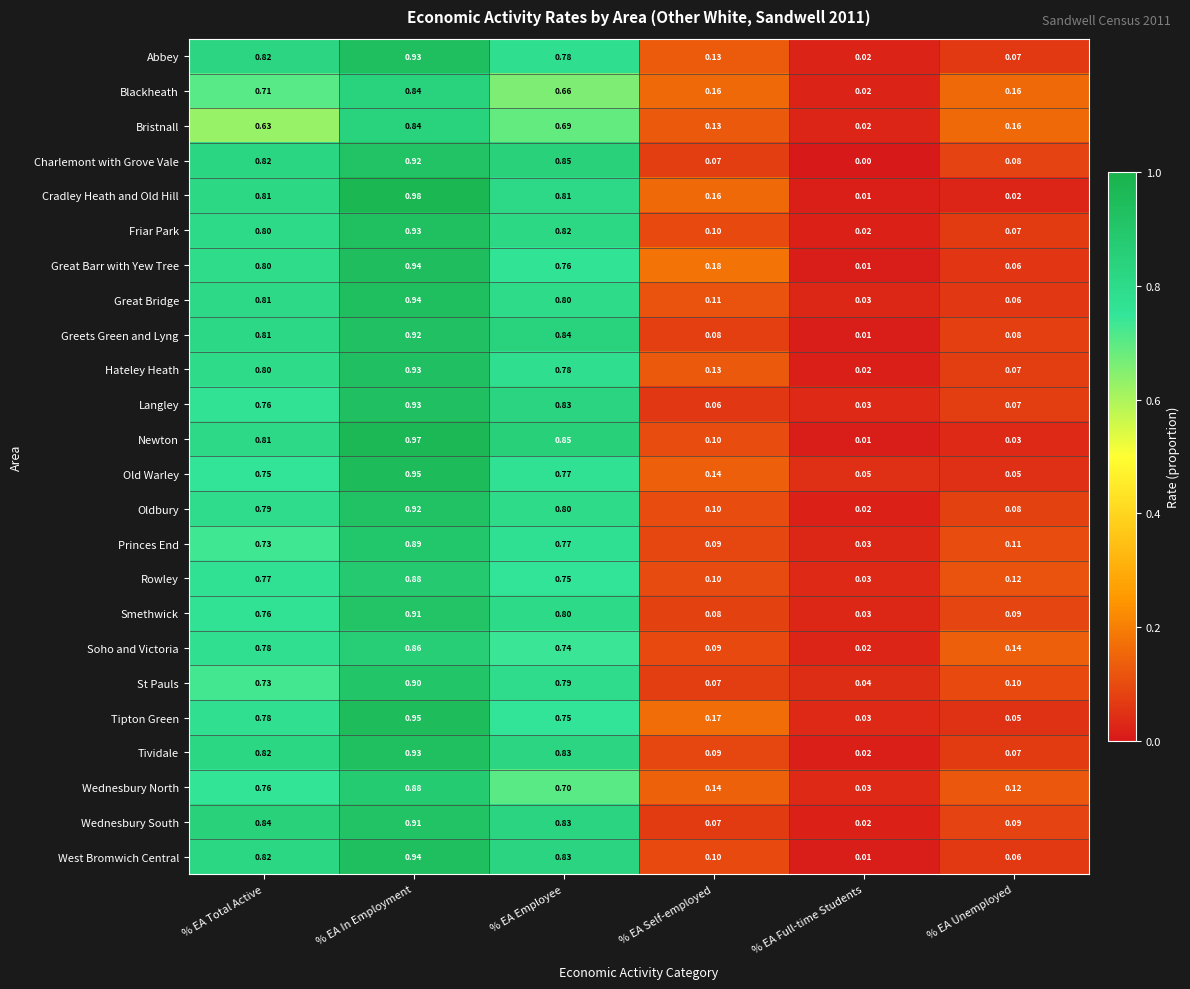

Which series has the largest total across all categories?

Cradley Heath and Old Hill